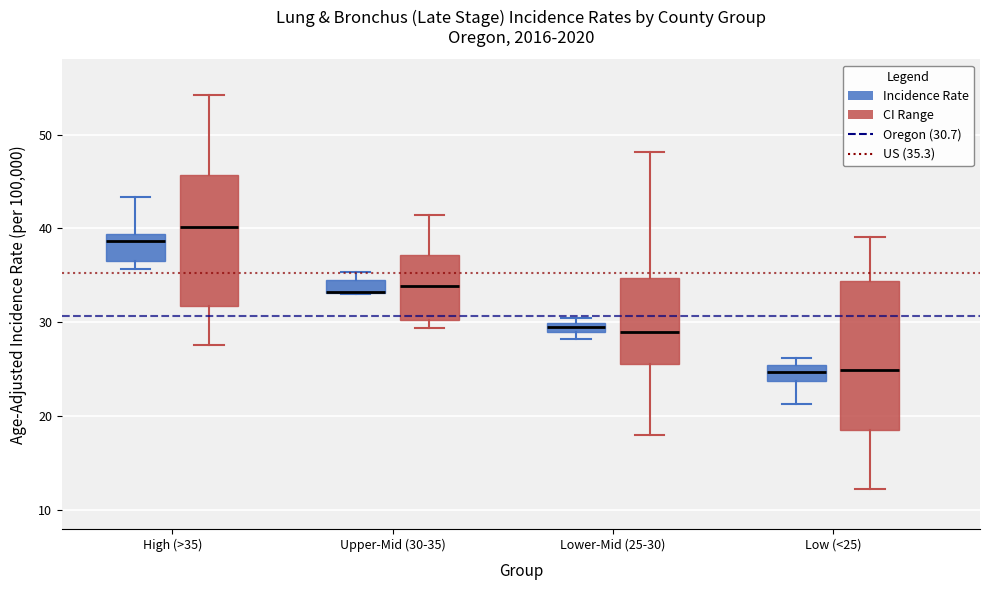

Which box is the tallest, from its lower edge to its upper edge?

Low (<25) (CI Range)